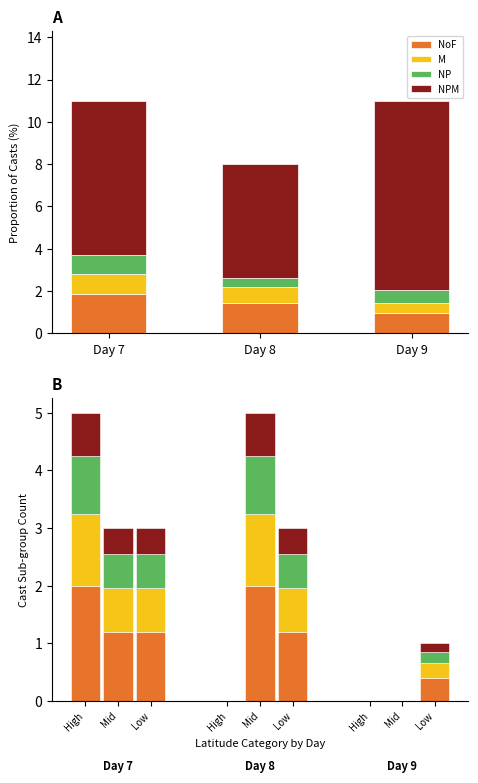

What is the value of the NoF bar at the 1st from the left?

1.9